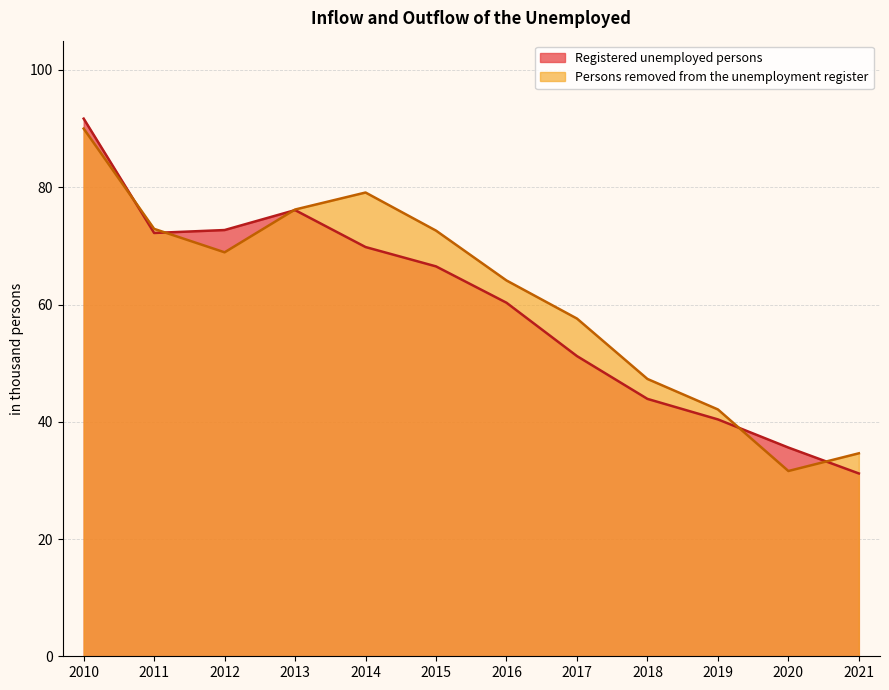

Read the Osoby wylaczone z ewidencji bezrobotnych value at 2010.

90.0